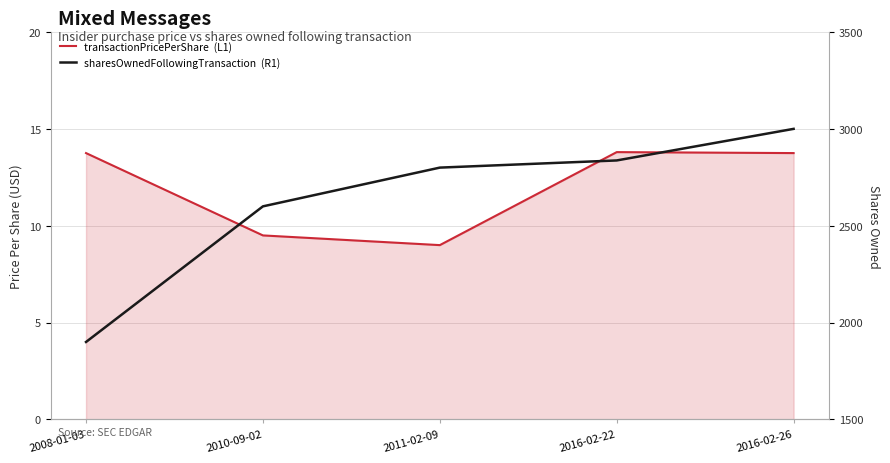

At which label does sharesOwnedFollowingTransaction  (R1) first exceed 2800?

2016-02-22